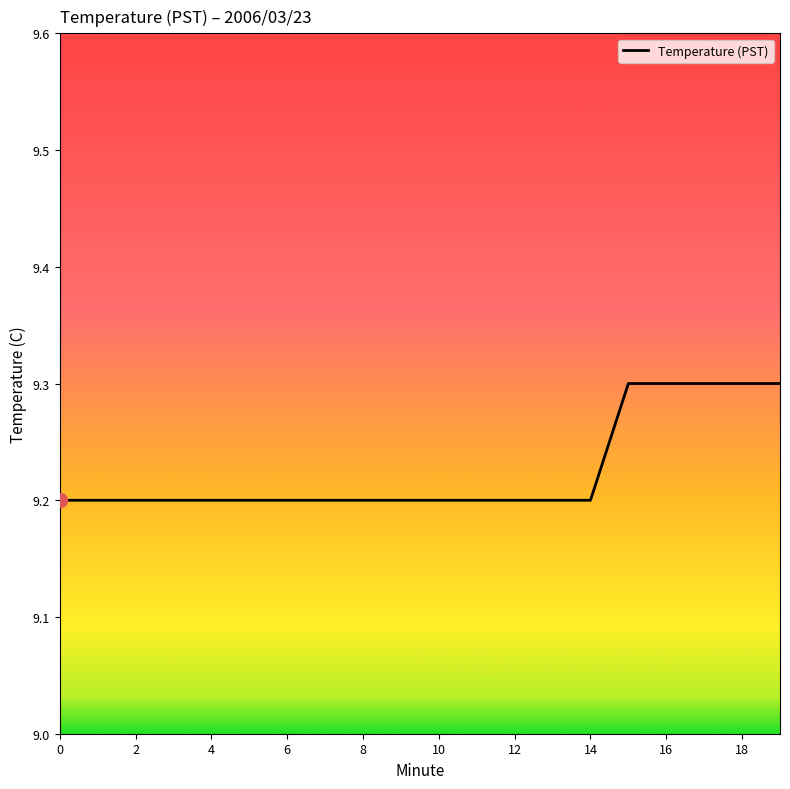

What is the smallest value displayed?

9.2